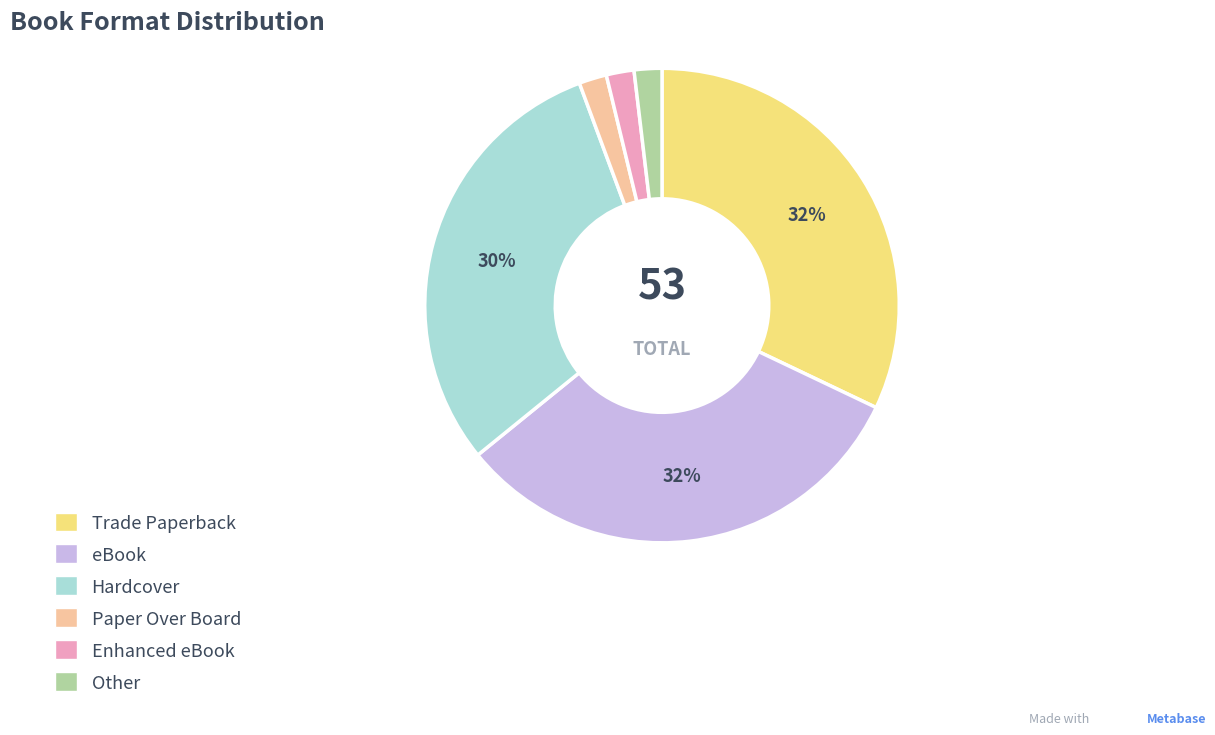

Approximately how many times larger is the value at Trade Paperback compared to Hardcover?

1.1